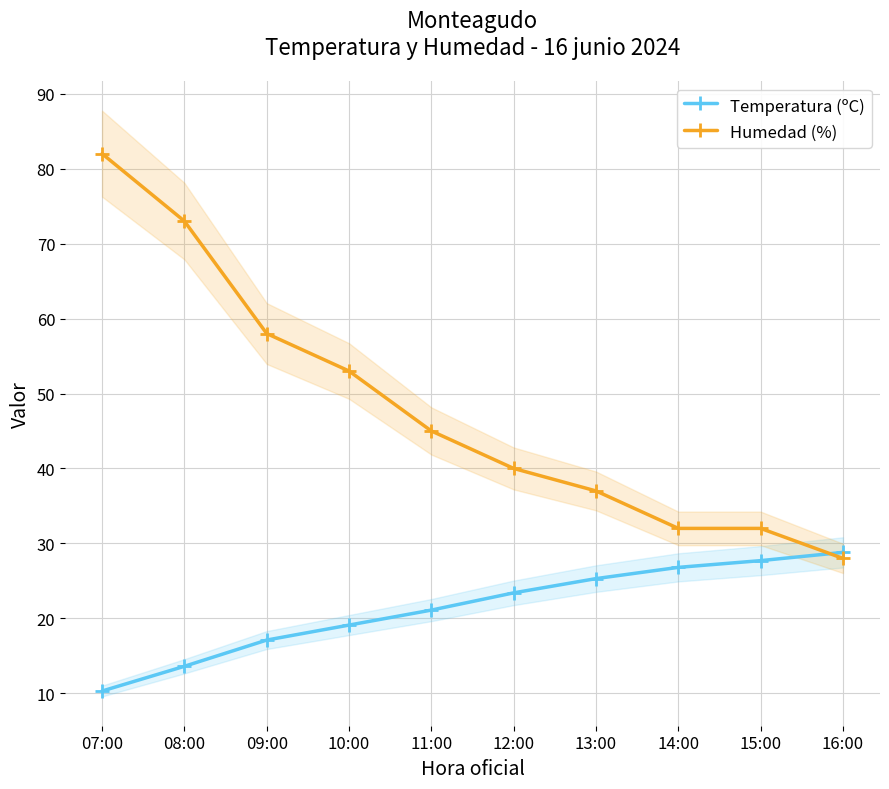

How many values in the Temperatura (ºC) series are below 23?

5